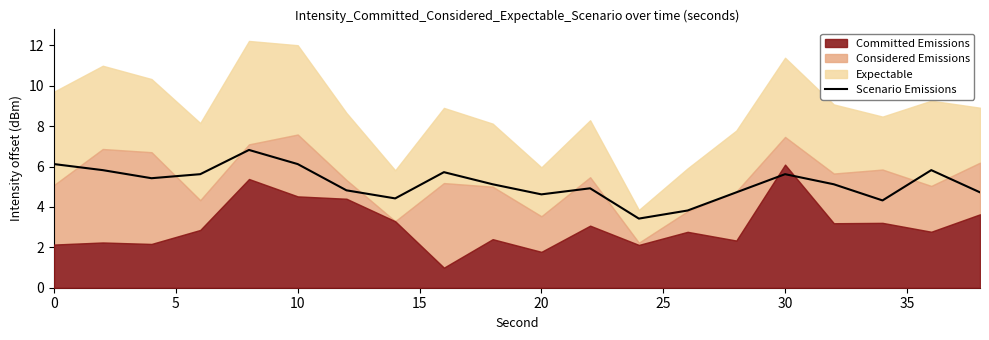

What is the maximum value for Scenario Emissions?

6.8